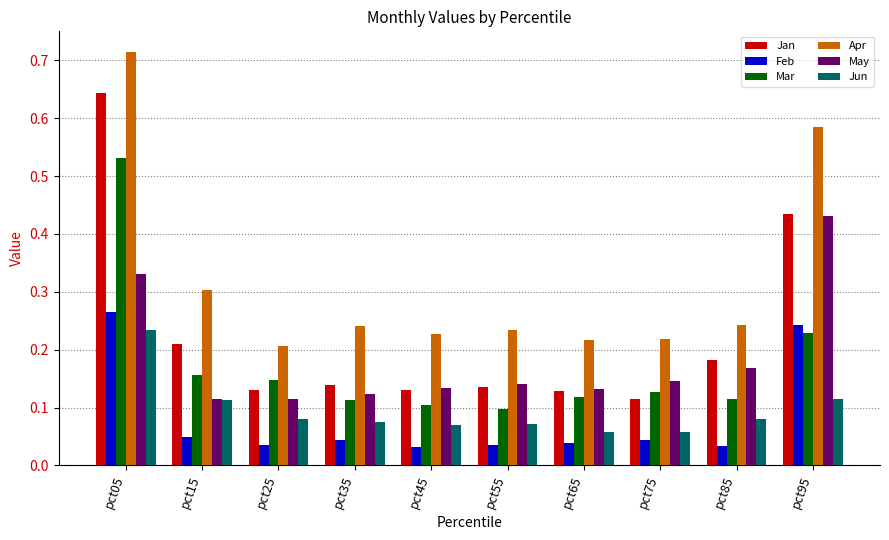

The May series shows 0.2 at pct75. True or false?

False